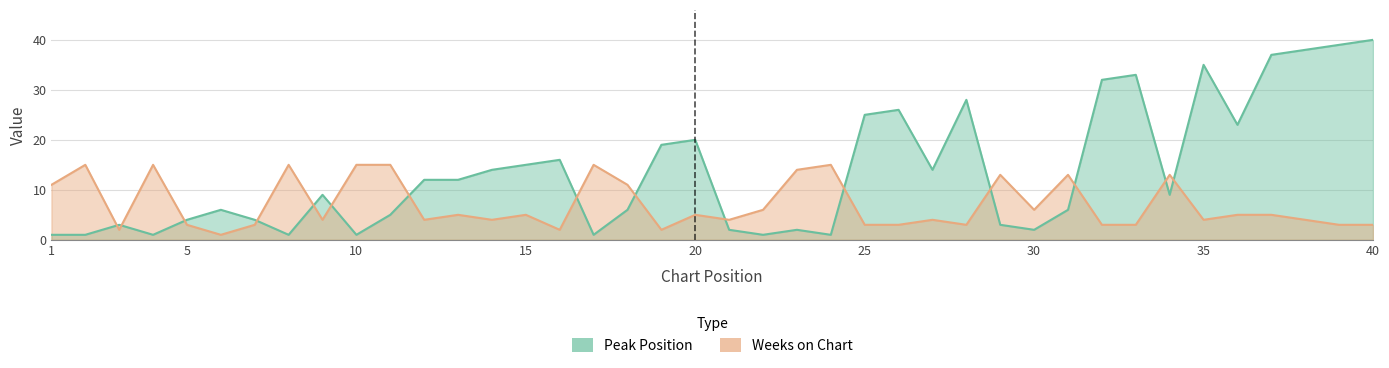

Rank the categories by Weeks on Chart value from highest to lowest.

2, 4, 8, 10, 11, 17, 24, 23, 29, 31, 34, 1, 18, 22, 30, 13, 15, 20, 36, 37, 9, 12, 14, 21, 27, 35, 38, 5, 7, 25, 26, 28, 32, 33, 39, 40, 3, 16, 19, 6